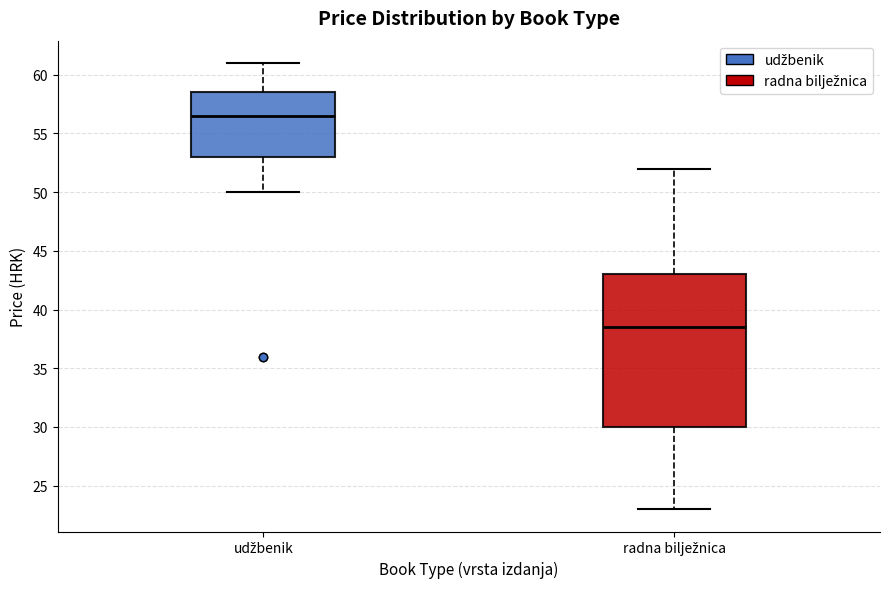

Comparing the boxes themselves (not the whiskers), which one is the tallest?

radna bilježnica